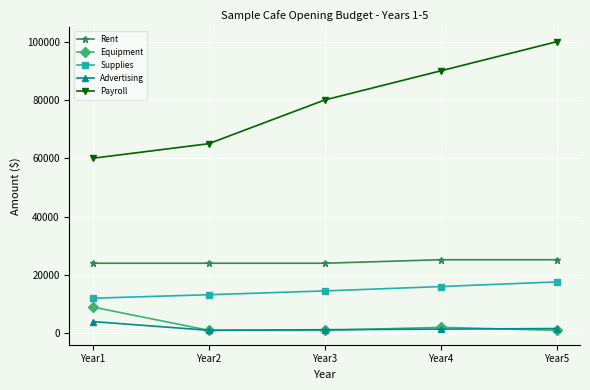

At which label does Payroll reach its peak?

Year5